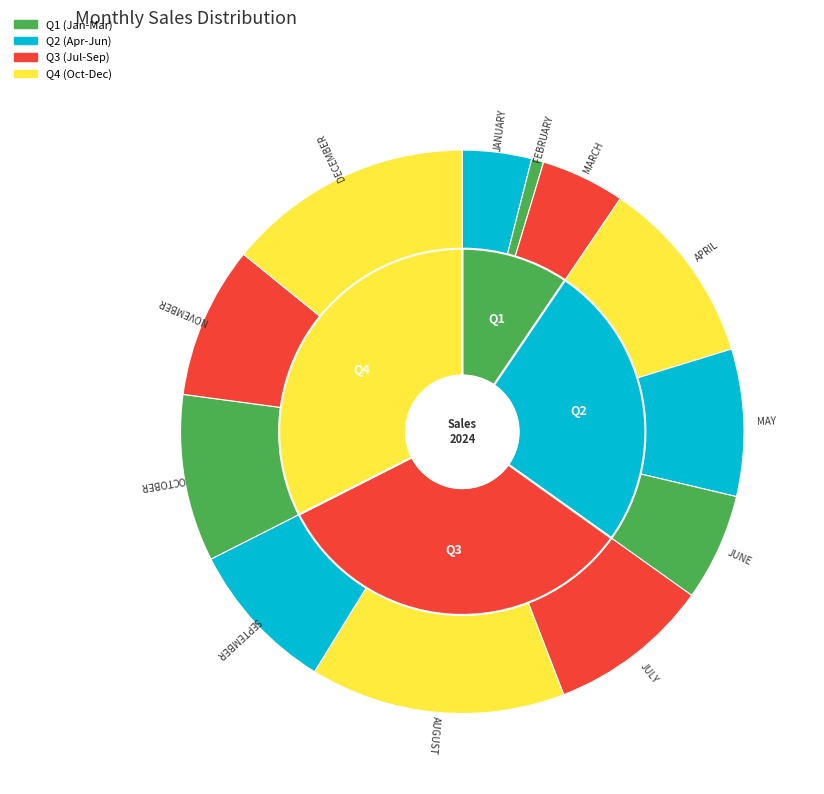

To the nearest percent, what percentage of the pie is NOVEMBER?

9%